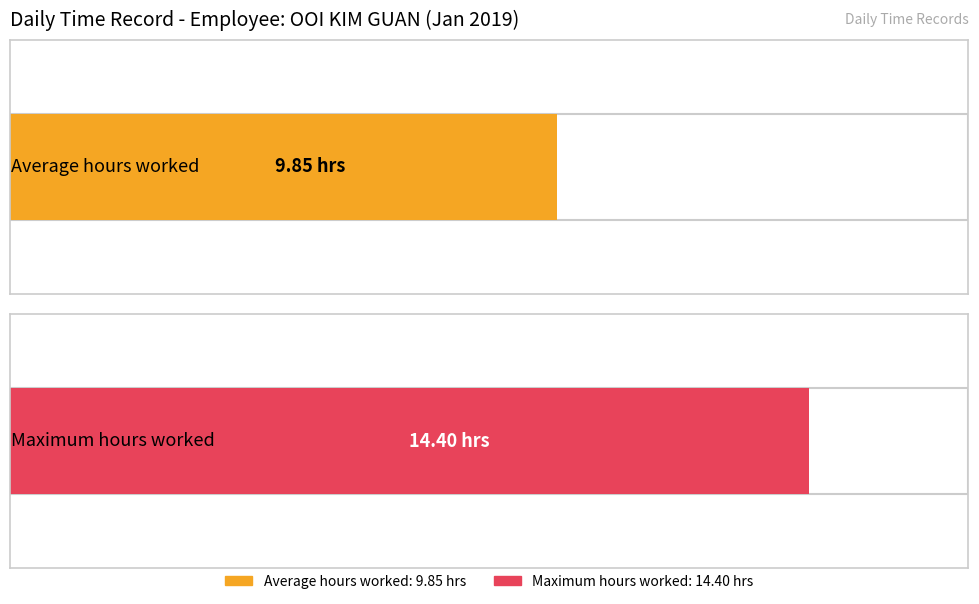

How many distinct data groups are displayed?

2